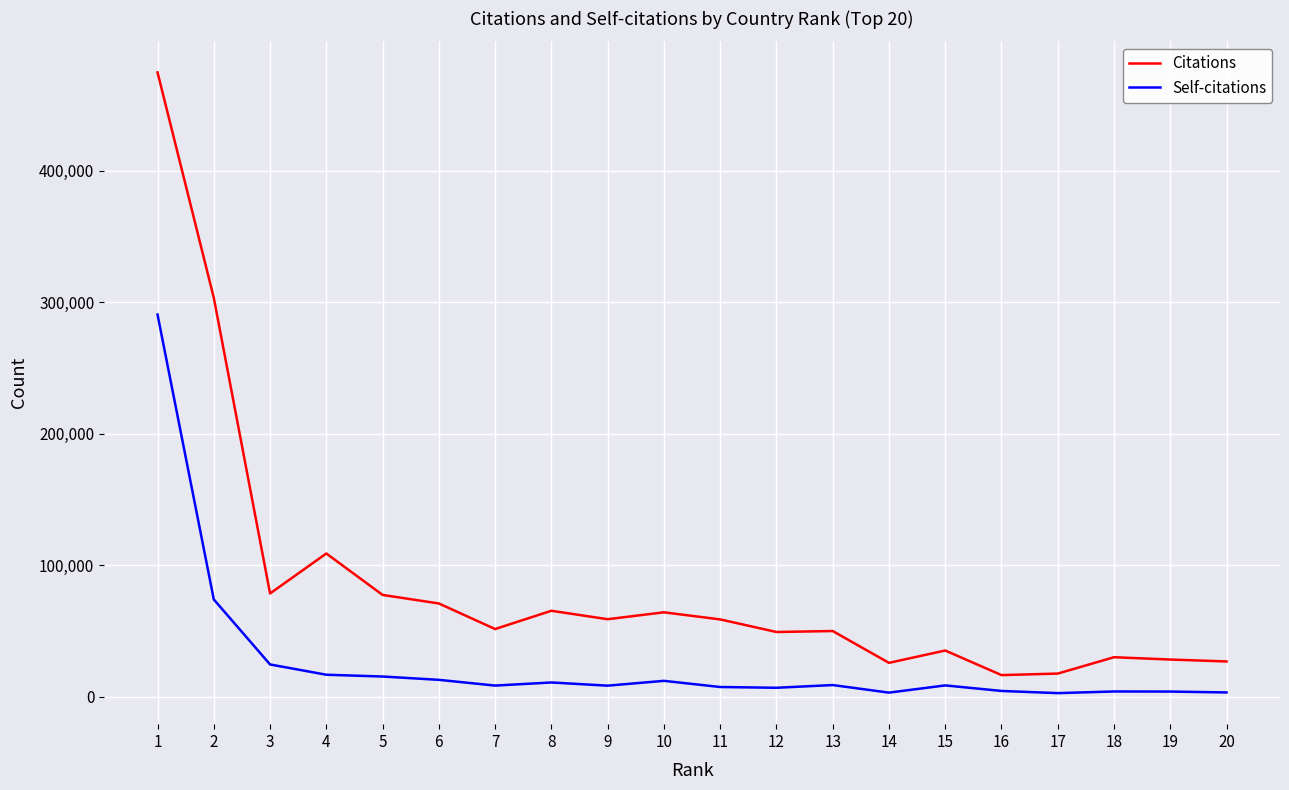

Rank the series by their maximum value, from lowest to highest.

Self-citations, Citations